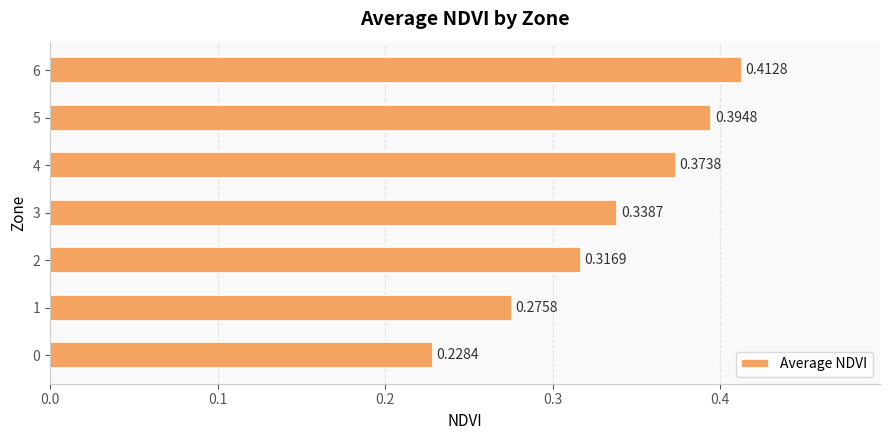

What is the change in value from 1 to 4?

+0.1